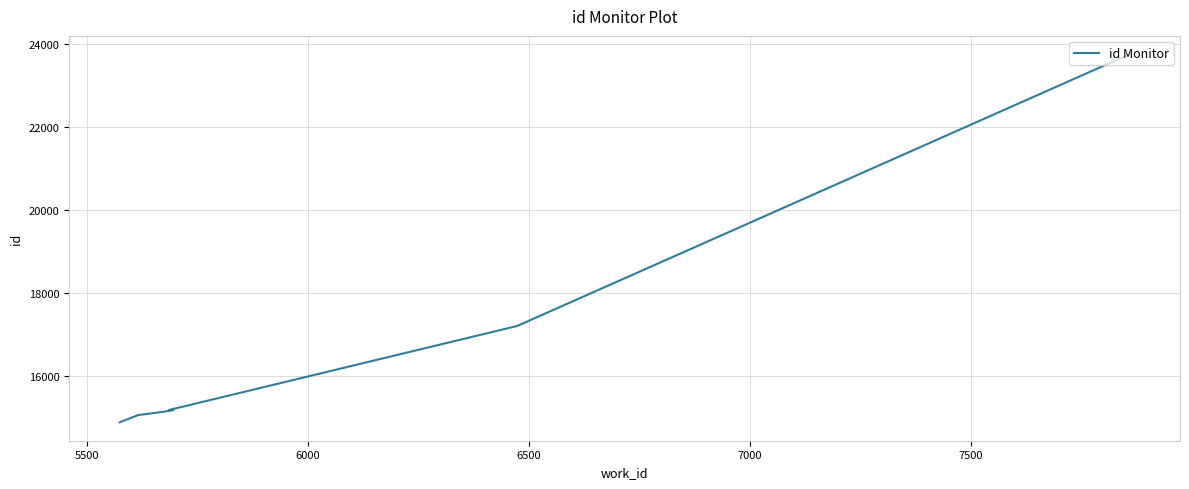

Does the chart have visible grid lines?

Yes